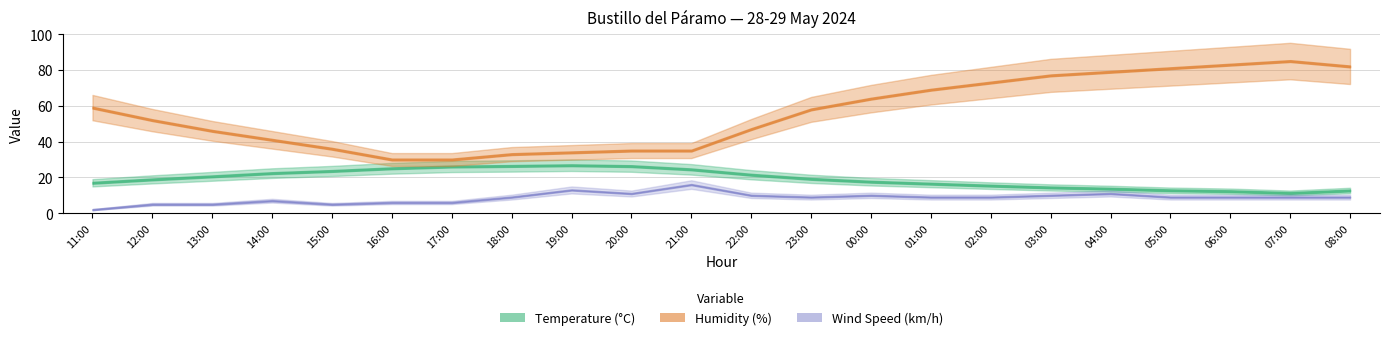

Between 20:00 and 01:00, which series saw the biggest shift?

Humidity (%)